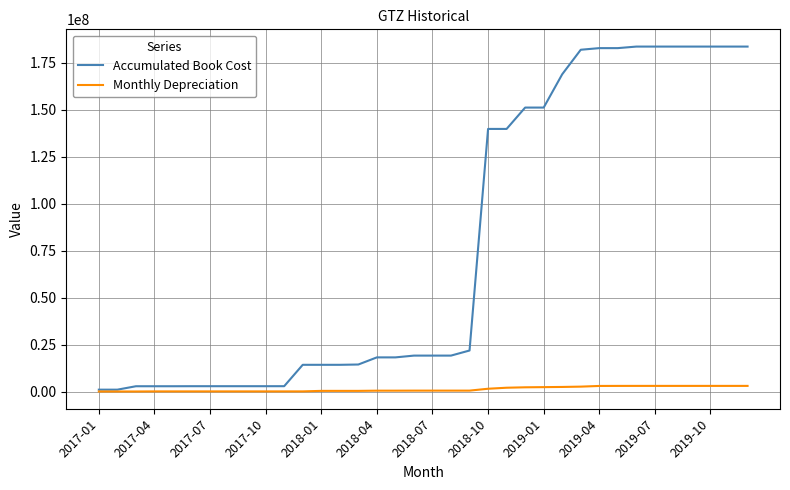

Which series has the widest spread of values?

Accumulated Book Cost